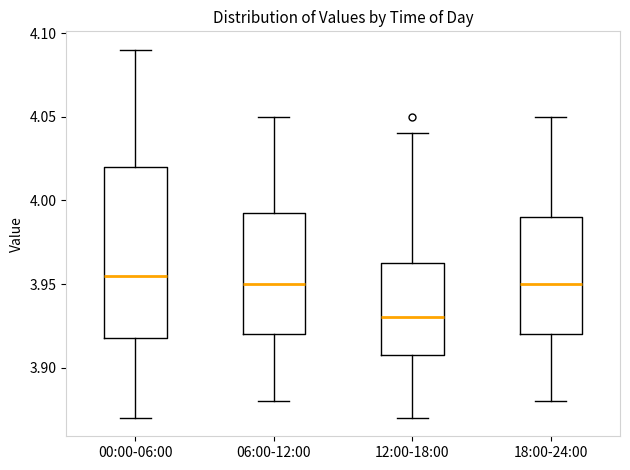

Which box is the tallest, from its lower edge to its upper edge?

00:00-06:00